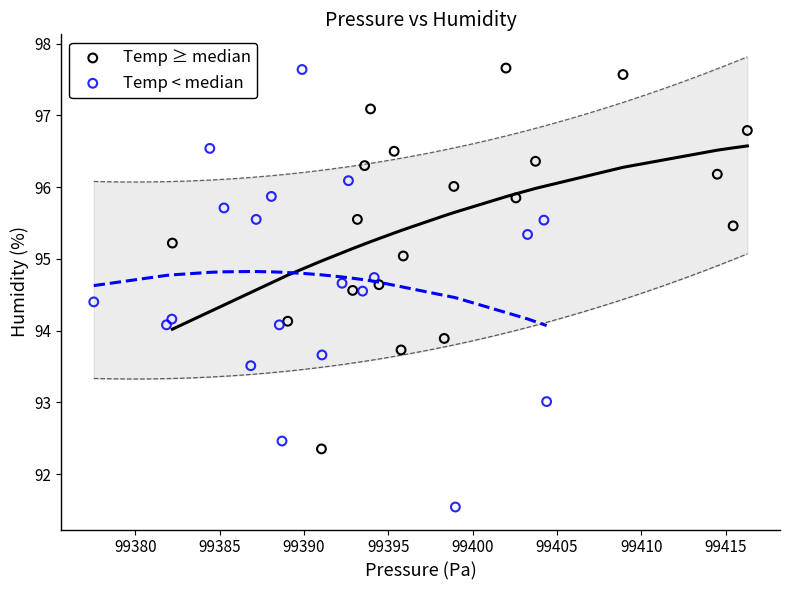

Which series has the largest Y range (max minus min)?

Temp < median